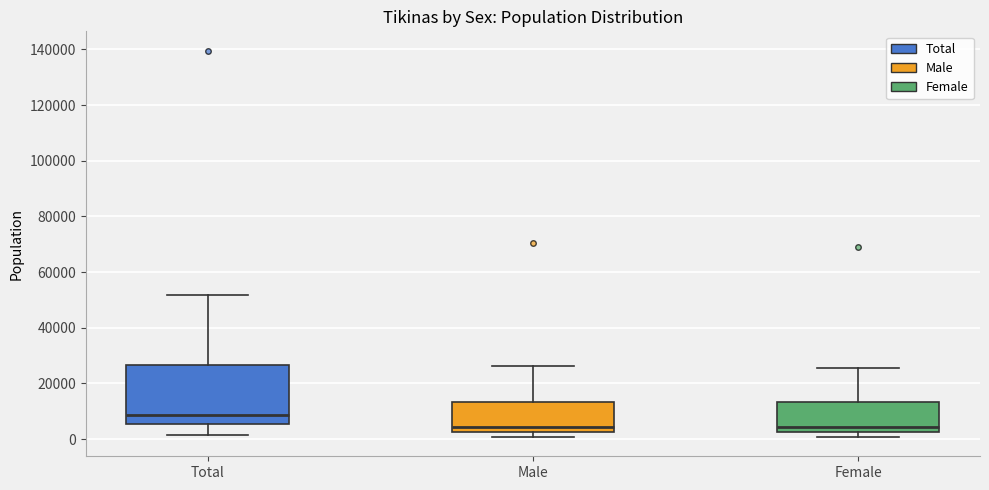

Reading left to right, read every box against the y-axis: the position of its median line, the range the box covers, and the ends of its whiskers. The values are not printed on the chart, so give them approximately, as read against the axis.

Total: median 8000, box 6000 to 26000, whiskers 2000 to 52000
Male: median 4000, box 2000 to 14000, whiskers 0 to 26000
Female: median 4000, box 2000 to 14000, whiskers 0 to 26000